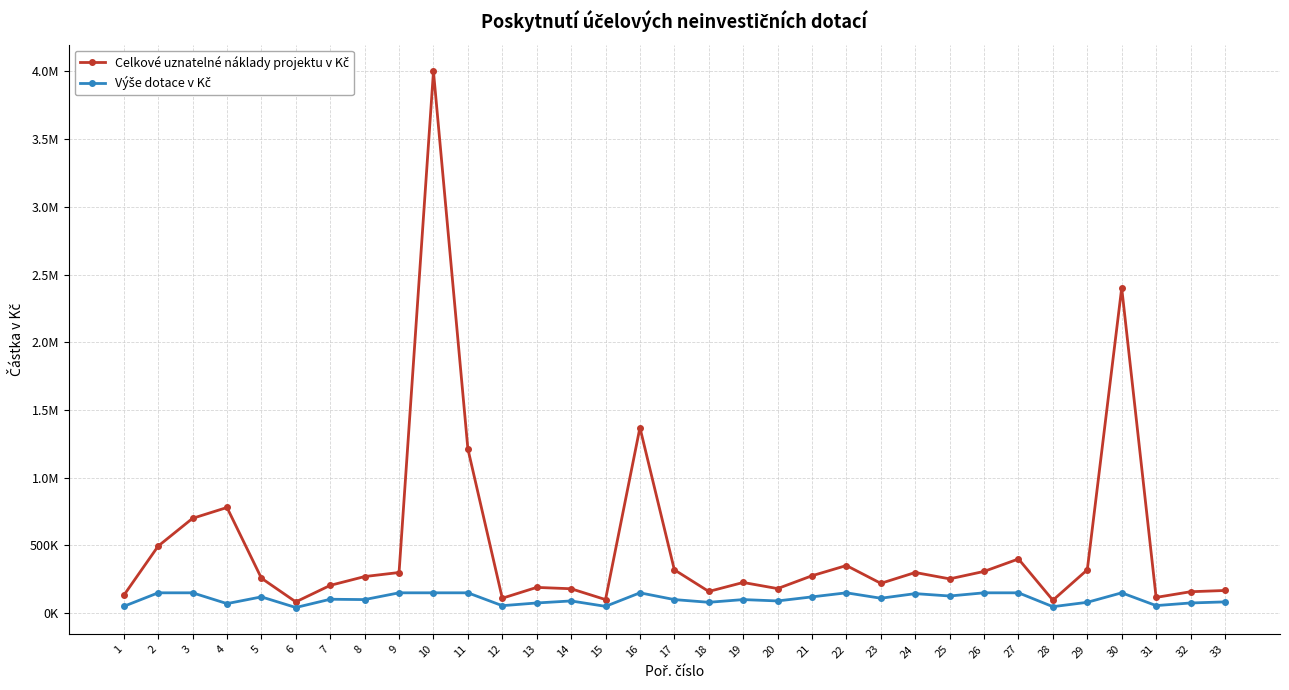

Is this an area chart (filled region under the line)?

No